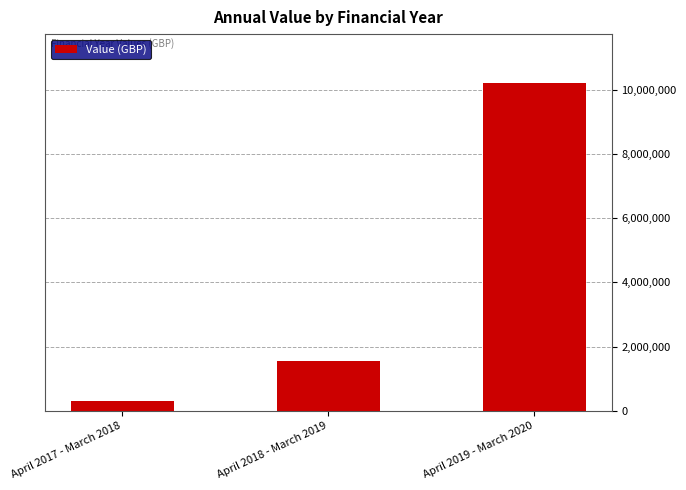

List the labels in order of value, largest first.

April 2019 - March 2020, April 2018 - March 2019, April 2017 - March 2018